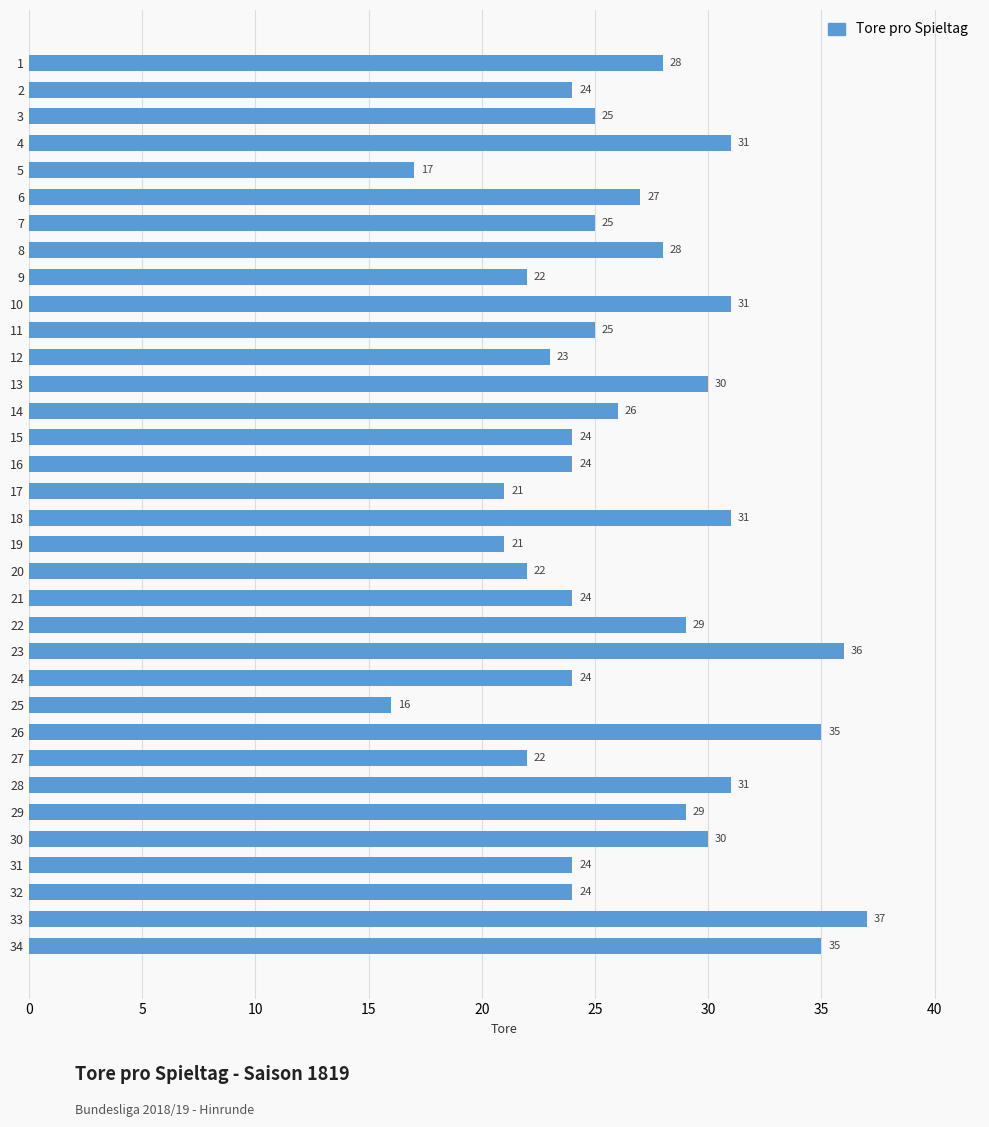

What is the minimum value shown in the chart?

16